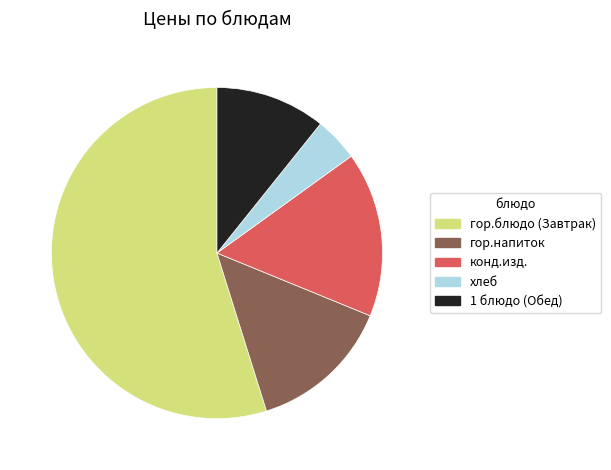

The гор.блюдо (Завтрак) slice represents 55% of the pie. True or false?

True